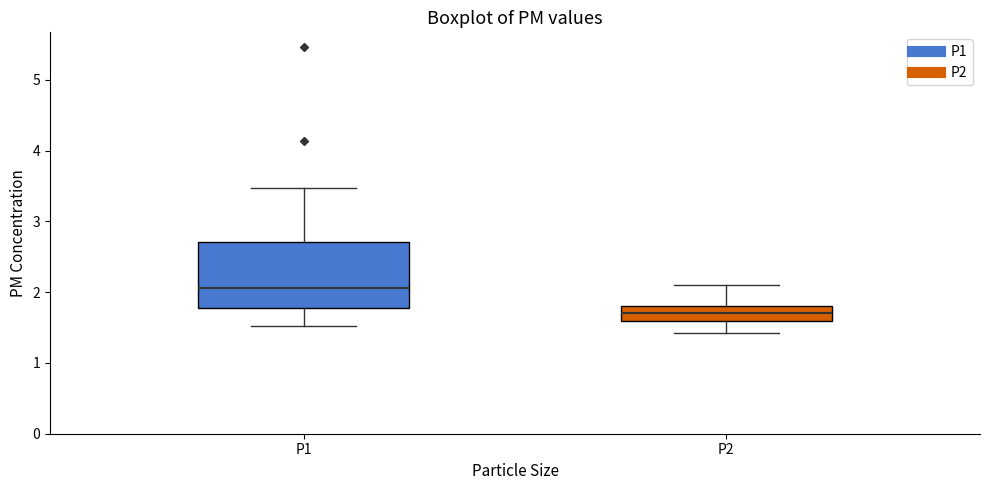

Reading left to right, transcribe this box plot: for each box, give where its median line is, the range the box spans, and where its two whiskers end, as read against the y-axis. The values are not printed on the chart, so give them approximately, as read against the axis.

P1: median 2.1, box 1.8 to 2.7, whiskers 1.5 to 3.5
P2: median 1.7, box 1.6 to 1.8, whiskers 1.4 to 2.1